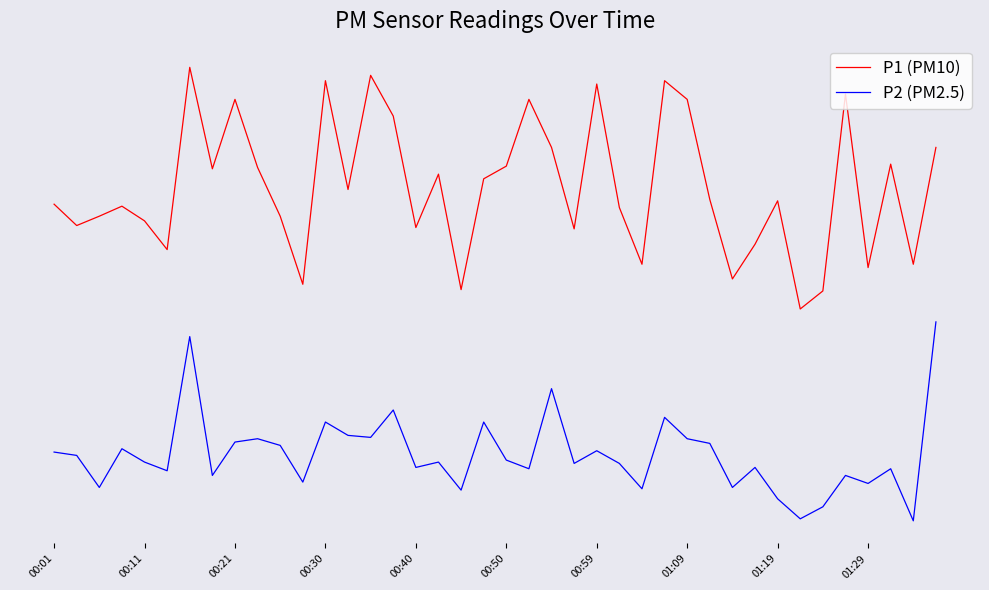

Is this an area chart (filled region under the line)?

No